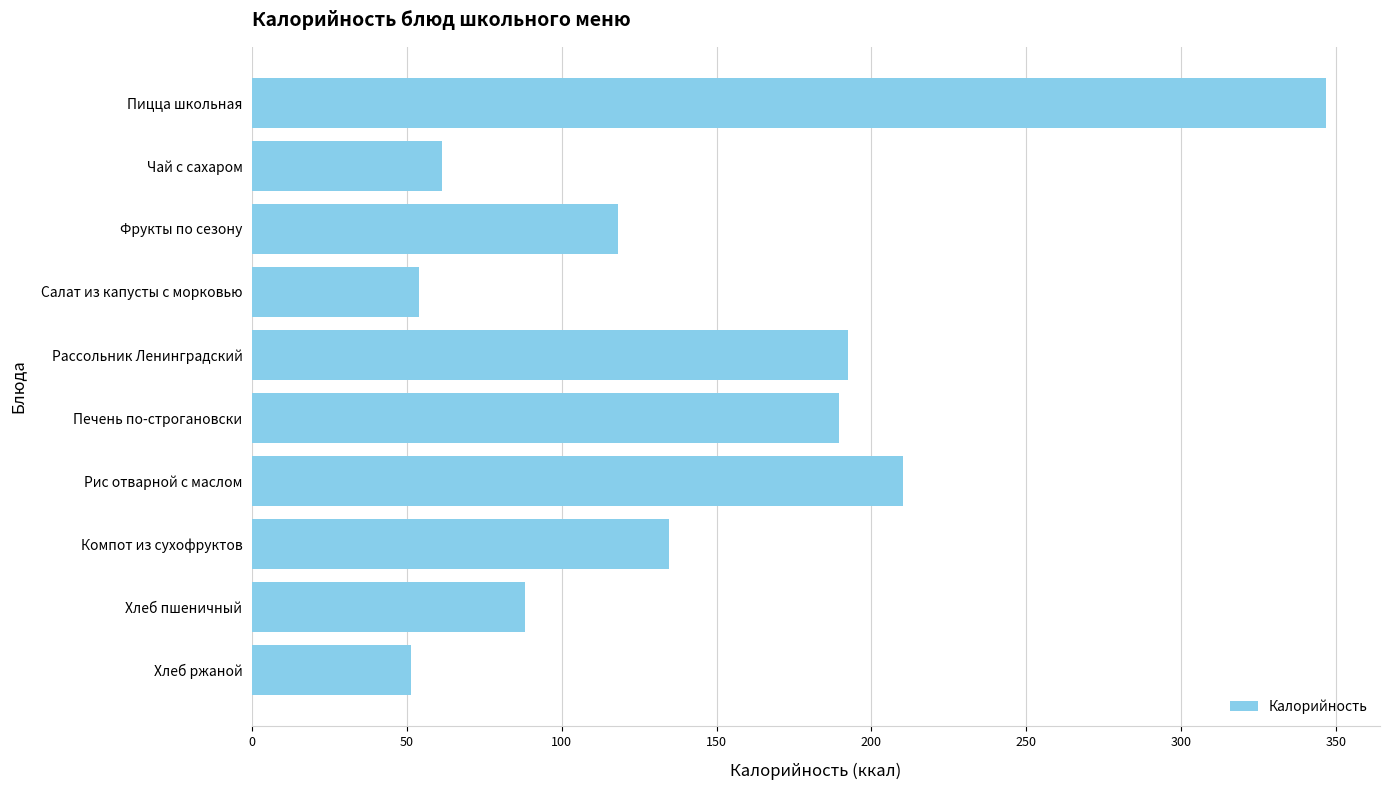

Reading top to bottom, list all the values displayed in this chart.

346.9	61.4	118.1	53.8	192.3	189.6	210.2	134.5	88.0	51.2